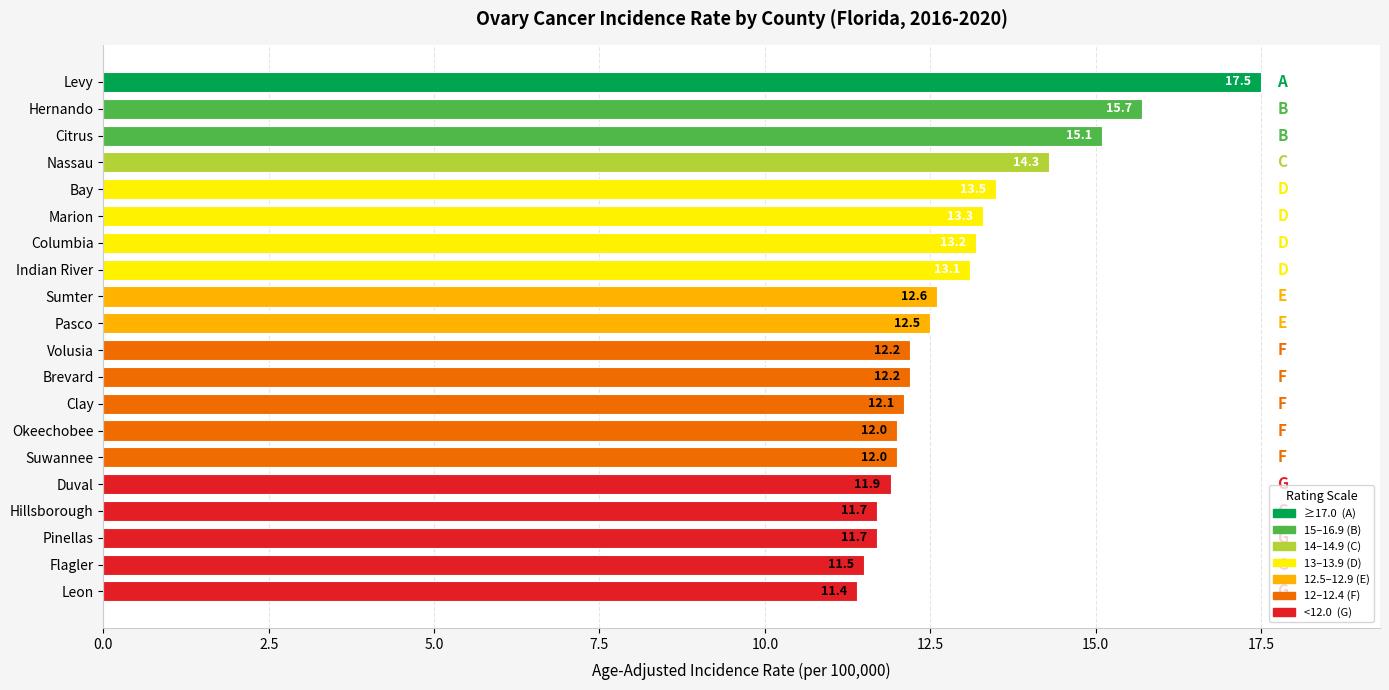

True or false: the data shows 5.2 at Clay.

False